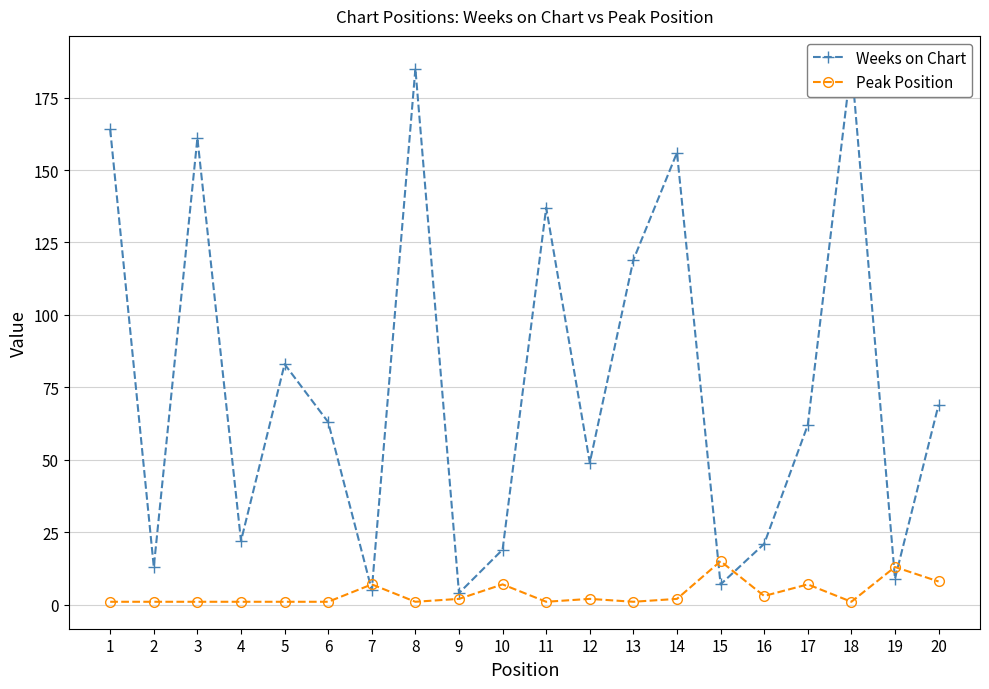

How many interior local peaks does the Weeks on Chart series have?

6